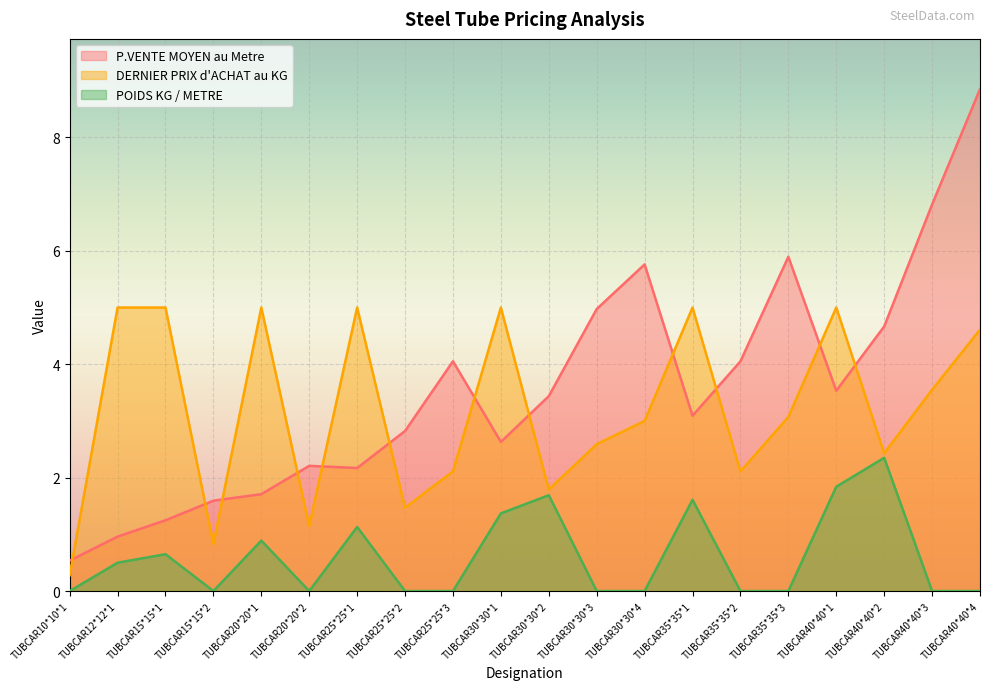

Reading left to right, transcribe all the data shown in this chart.

P.VENTE MOYEN au Metre: 0.5	1.0	1.2	1.6	1.7	2.2	2.2	2.8	4.1	2.6	3.4	5.0	5.8	3.1	4.1	5.9	3.5	4.7	6.8	8.9
DERNIER PRIX d'ACHAT au KG: 0.3	5.0	5.0	0.8	5.0	1.1	5.0	1.5	2.1	5.0	1.8	2.6	3.0	5.0	2.1	3.1	5.0	2.4	3.5	4.6
POIDS KG / METRE: 0.0	0.5	0.7	0.0	0.9	0.0	1.1	0.0	0.0	1.4	1.7	0.0	0.0	1.6	0.0	0.0	1.8	2.4	0.0	0.0